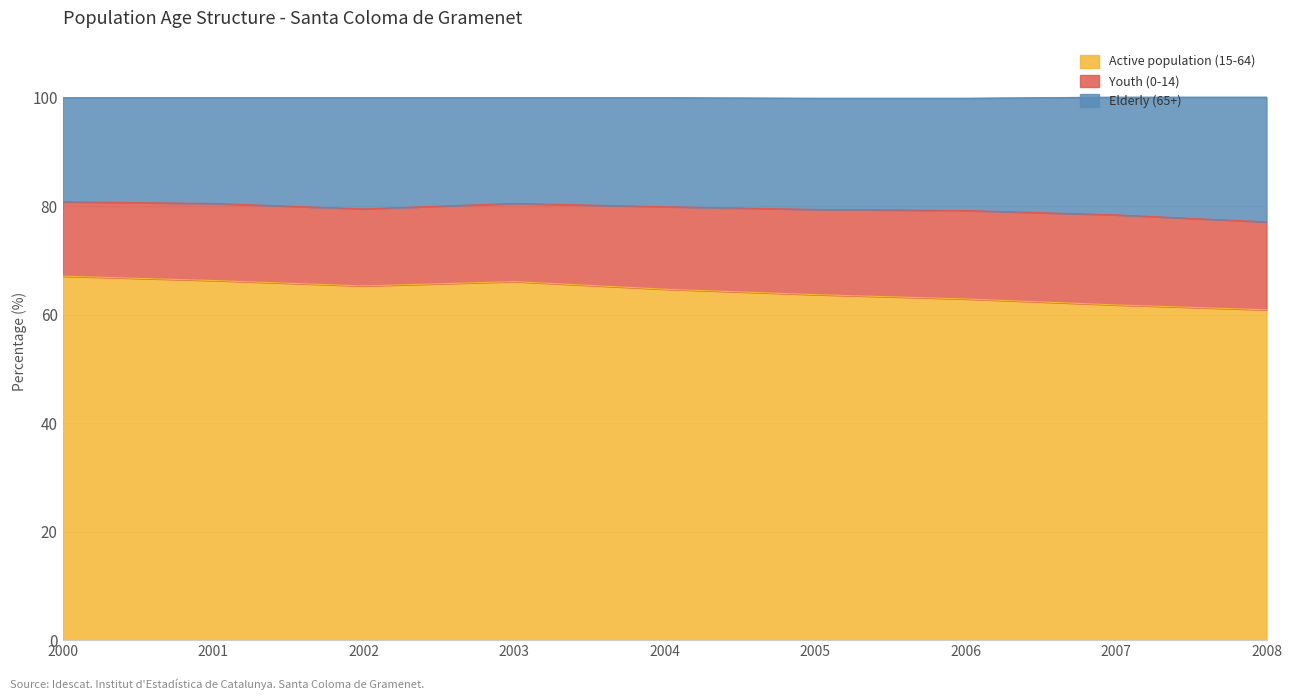

Is it true that Active population (15-64) equals 66.1 at 2003?

True